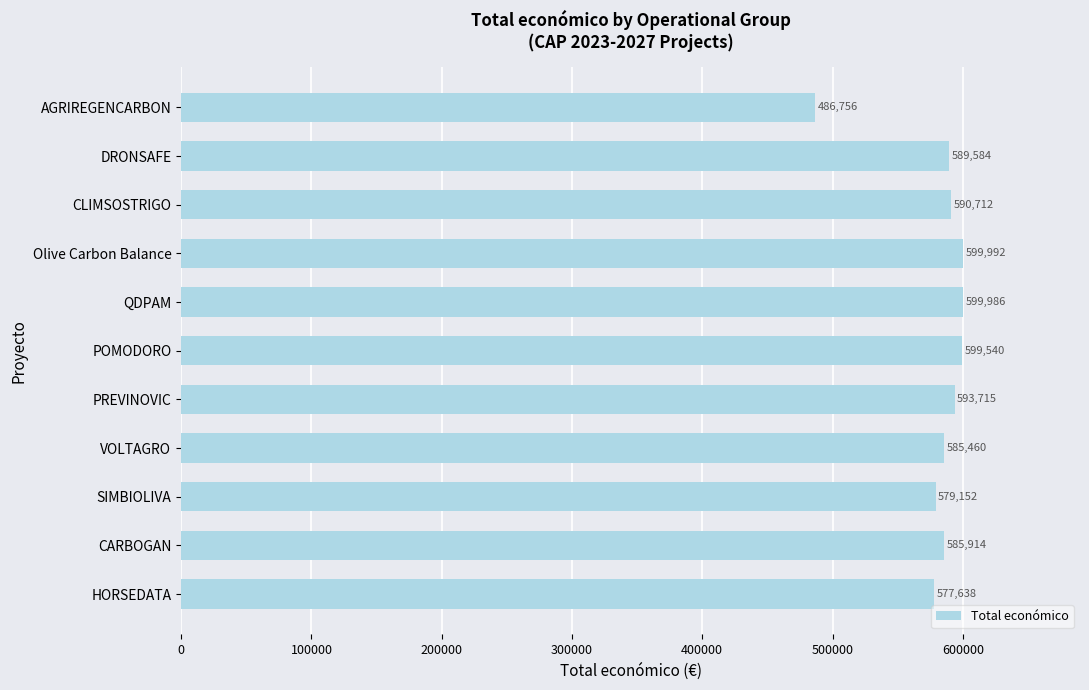

Count the number of data series in this chart.

1